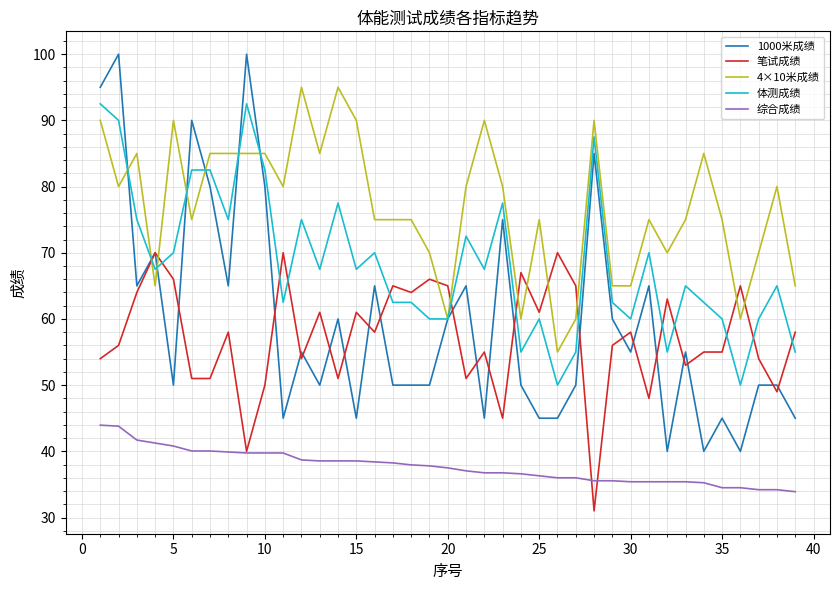

What is the difference between the maximum and minimum values in the 笔试成绩 series?

39.0